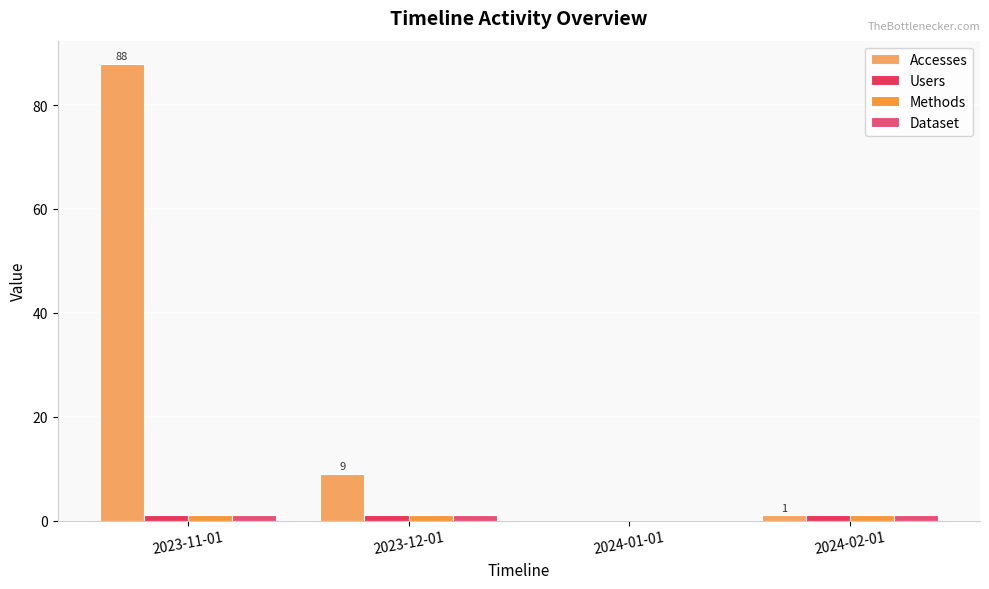

Which series changed the most between 2023-12-01 and 2024-01-01?

Accesses